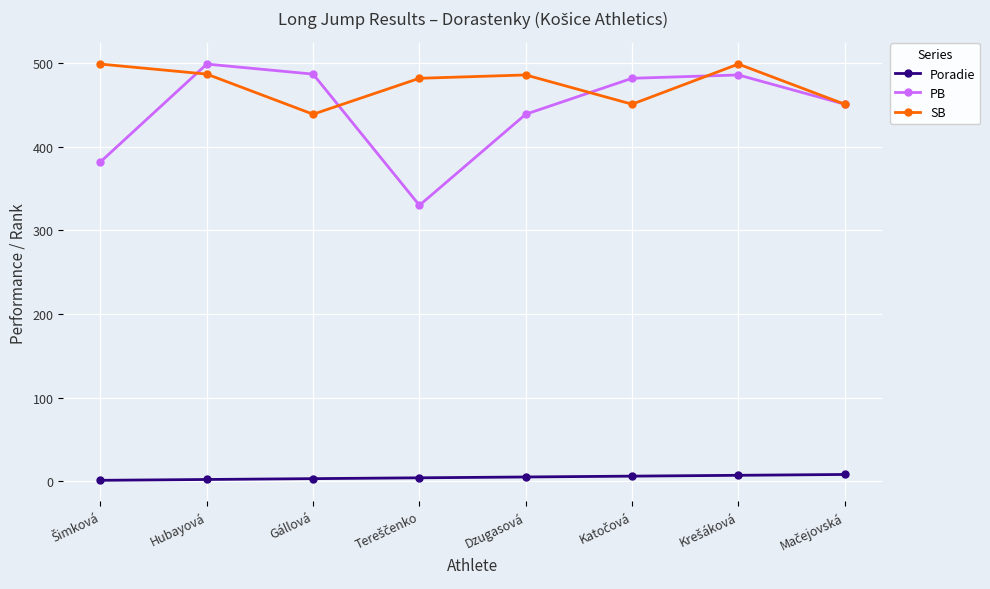

What is the maximum value for PB?

499